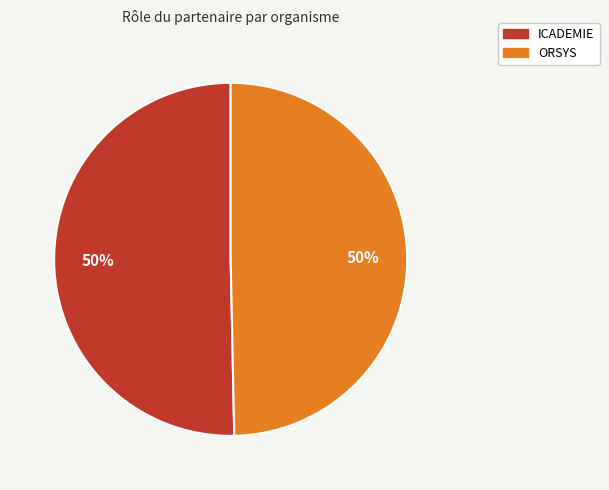

Is the sum of ICADEMIE and ORSYS greater than half?

Yes